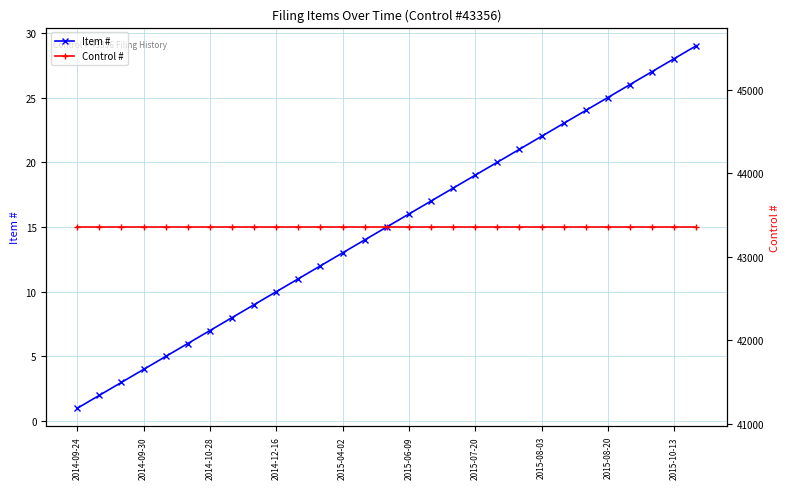

The Item # series shows 21 at 20. True or false?

True